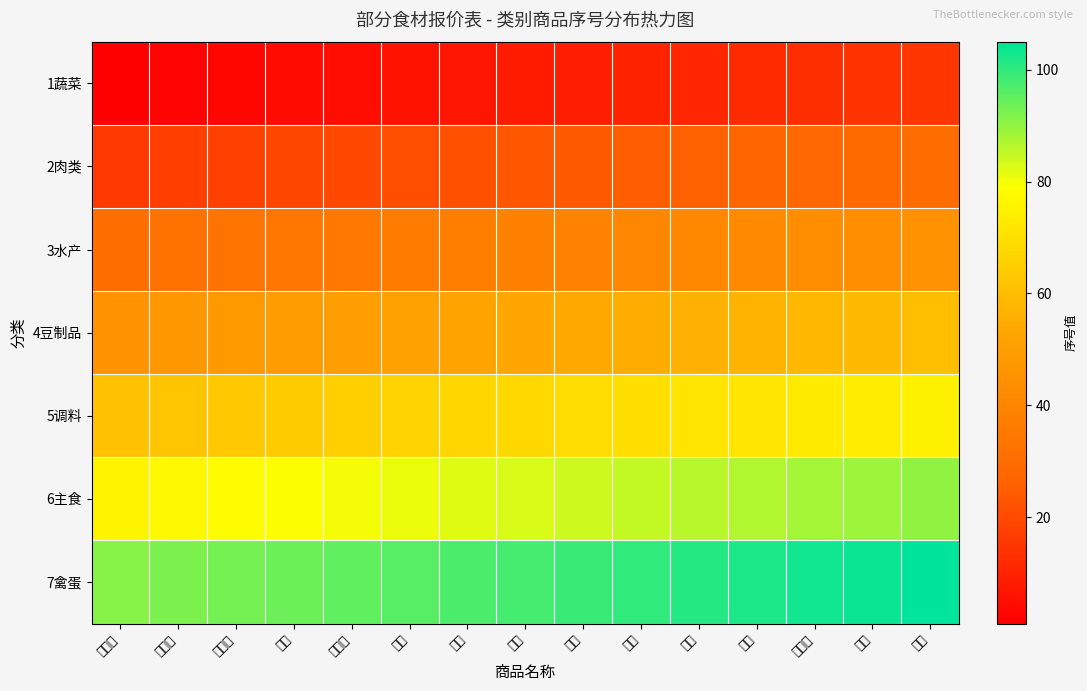

Count the number of data series in this chart.

7